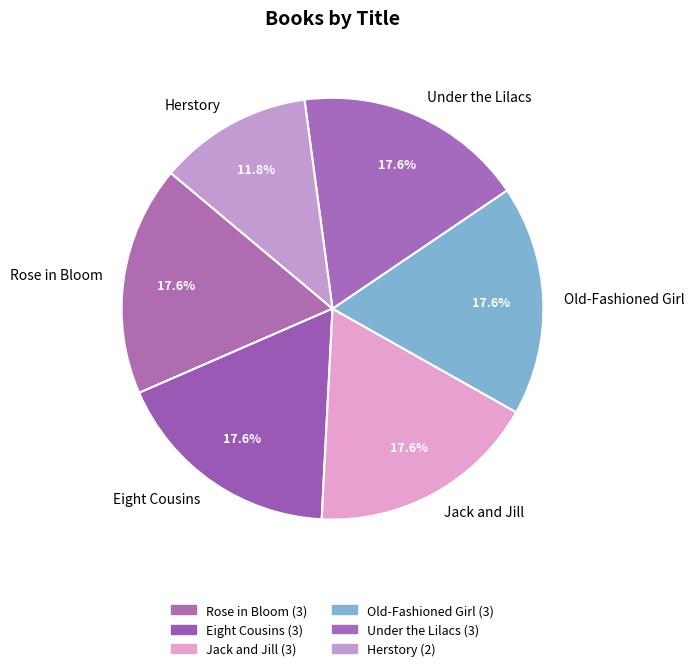

What is the ratio of the value at Old-Fashioned Girl to the value at Under the Lilacs?

1.0